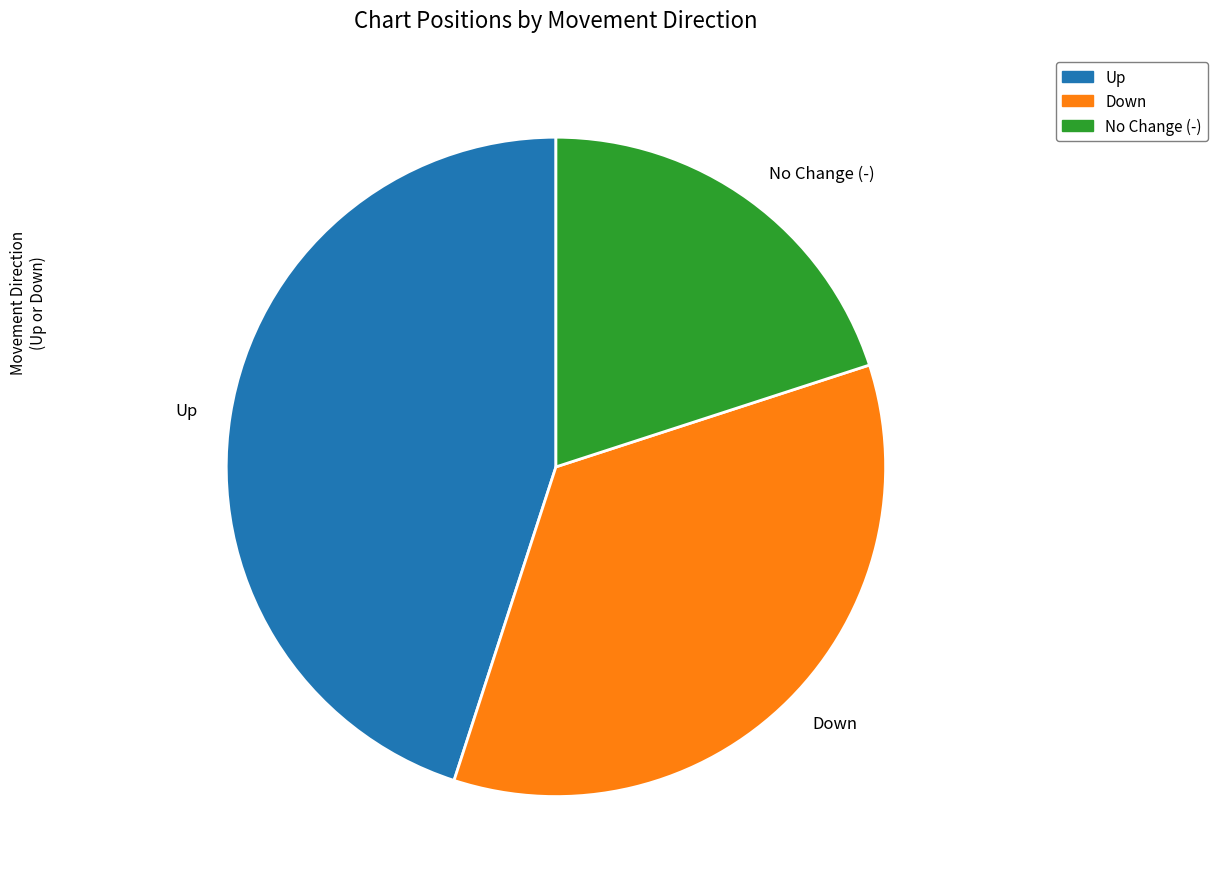

Which slice is the smallest?

No Change (-)